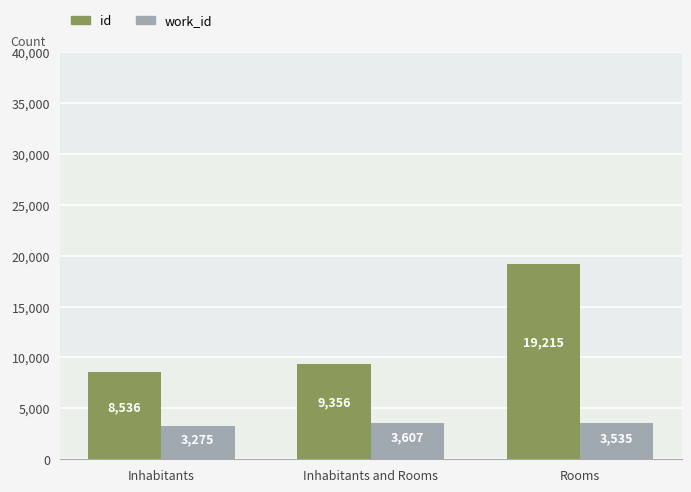

How many work_id values are between 3275 and 3607?

3